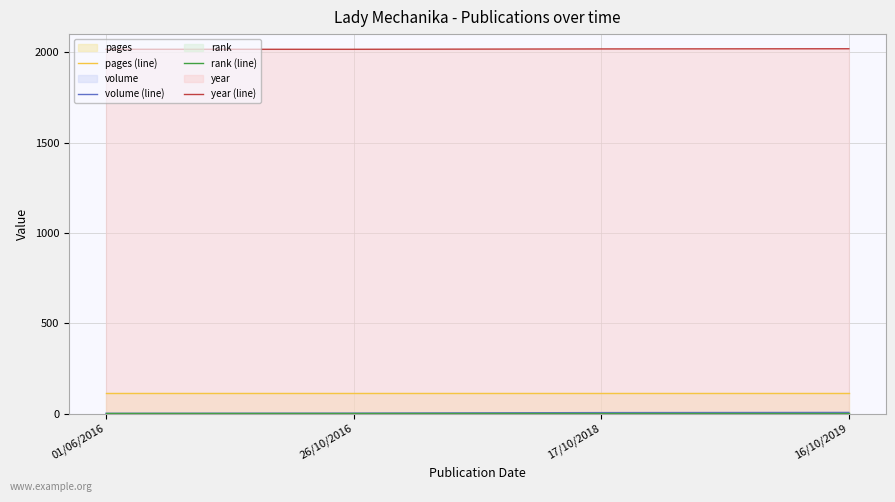

True or false: rank (line) and pages (line) cross at least once.

False